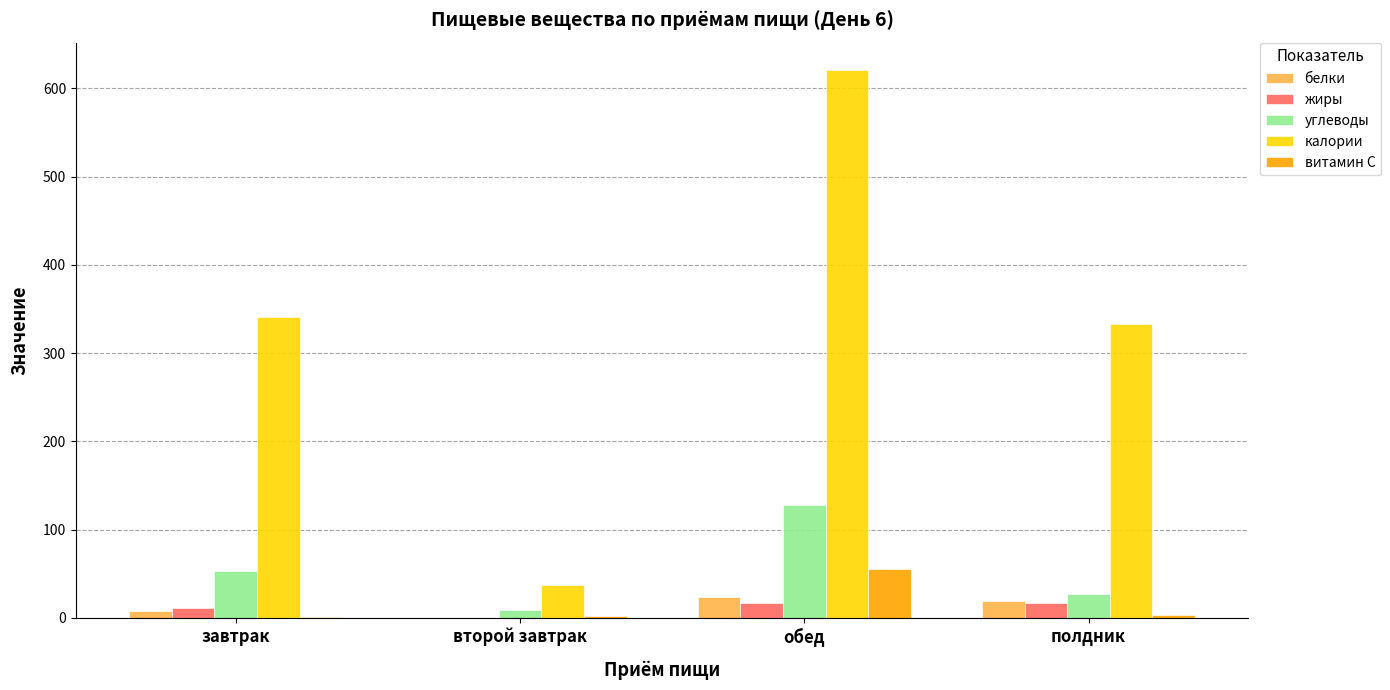

Count the number of categories in the chart.

4